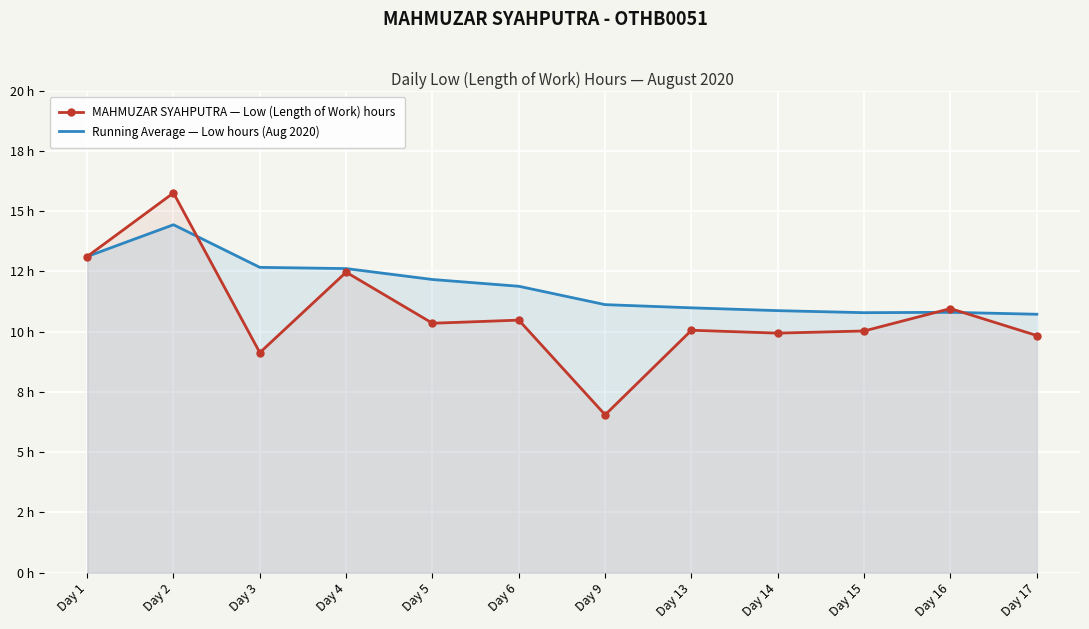

At which label does Running Average — Low hours (Aug 2020) first exceed 11?

Day 1